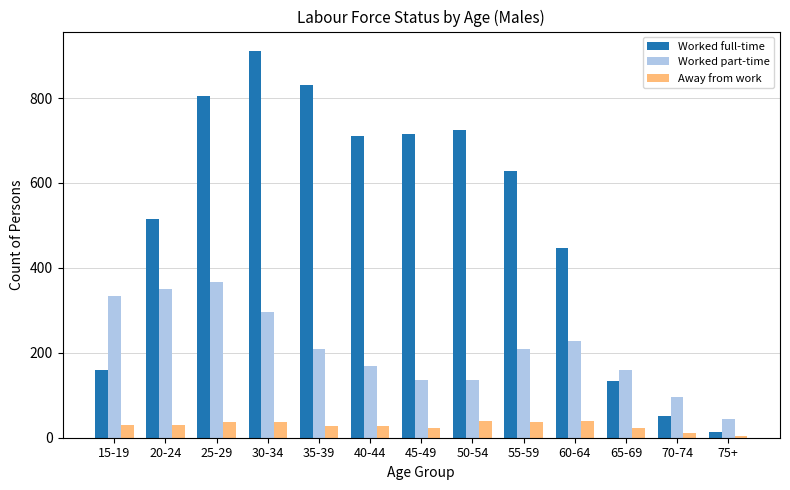

What is the value of the Away from work bar at the 12th from the left?

12